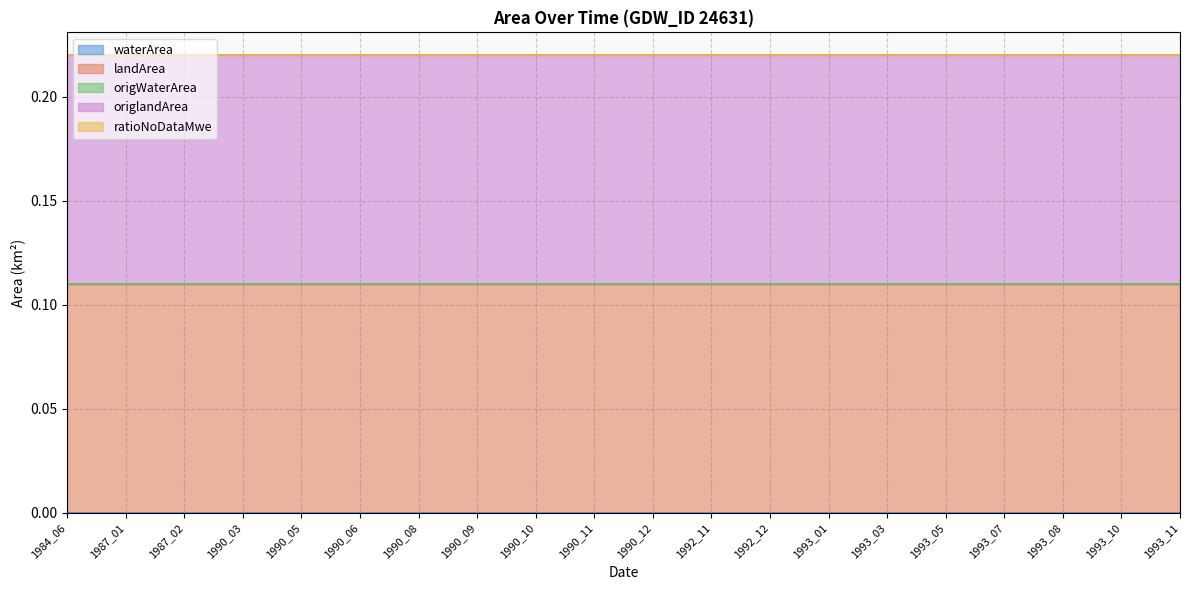

Reading right to left, what are all the values shown in this chart?

waterArea: 1993_11=0.0	1993_10=0.0	1993_08=0.0	1993_07=0.0	1993_05=0.0	1993_03=0.0	1993_01=0.0	1992_12=0.0	1992_11=0.0	1990_12=0.0	1990_11=0.0	1990_10=0.0	1990_09=0.0	1990_08=0.0	1990_06=0.0	1990_05=0.0	1990_03=0.0	1987_02=0.0	1987_01=0.0	1984_06=0.0
landArea: 1993_11=0.1	1993_10=0.1	1993_08=0.1	1993_07=0.1	1993_05=0.1	1993_03=0.1	1993_01=0.1	1992_12=0.1	1992_11=0.1	1990_12=0.1	1990_11=0.1	1990_10=0.1	1990_09=0.1	1990_08=0.1	1990_06=0.1	1990_05=0.1	1990_03=0.1	1987_02=0.1	1987_01=0.1	1984_06=0.1
origWaterArea: 1993_11=0.0	1993_10=0.0	1993_08=0.0	1993_07=0.0	1993_05=0.0	1993_03=0.0	1993_01=0.0	1992_12=0.0	1992_11=0.0	1990_12=0.0	1990_11=0.0	1990_10=0.0	1990_09=0.0	1990_08=0.0	1990_06=0.0	1990_05=0.0	1990_03=0.0	1987_02=0.0	1987_01=0.0	1984_06=0.0
origlandArea: 1993_11=0.1	1993_10=0.1	1993_08=0.1	1993_07=0.1	1993_05=0.1	1993_03=0.1	1993_01=0.1	1992_12=0.1	1992_11=0.1	1990_12=0.1	1990_11=0.1	1990_10=0.1	1990_09=0.1	1990_08=0.1	1990_06=0.1	1990_05=0.1	1990_03=0.1	1987_02=0.1	1987_01=0.1	1984_06=0.1
ratioNoDataMwe: 1993_11=0.0	1993_10=0.0	1993_08=0.0	1993_07=0.0	1993_05=0.0	1993_03=0.0	1993_01=0.0	1992_12=0.0	1992_11=0.0	1990_12=0.0	1990_11=0.0	1990_10=0.0	1990_09=0.0	1990_08=0.0	1990_06=0.0	1990_05=0.0	1990_03=0.0	1987_02=0.0	1987_01=0.0	1984_06=0.0